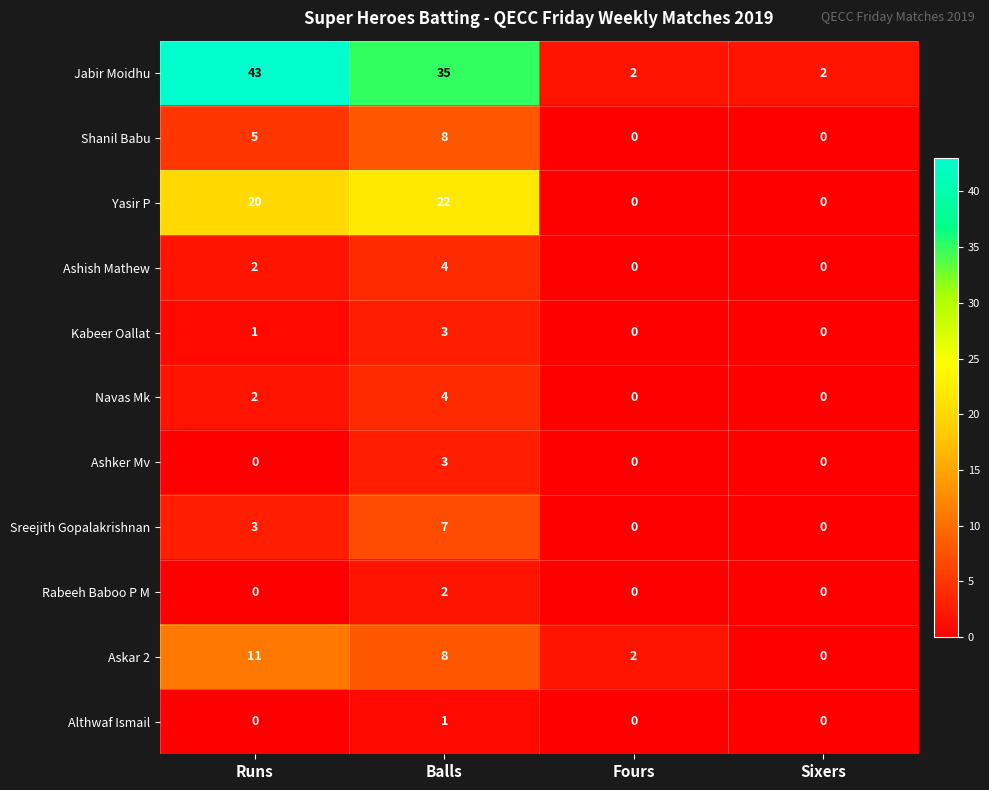

What is the difference between the maximum and second lowest values in the Ashish Mathew series?

4